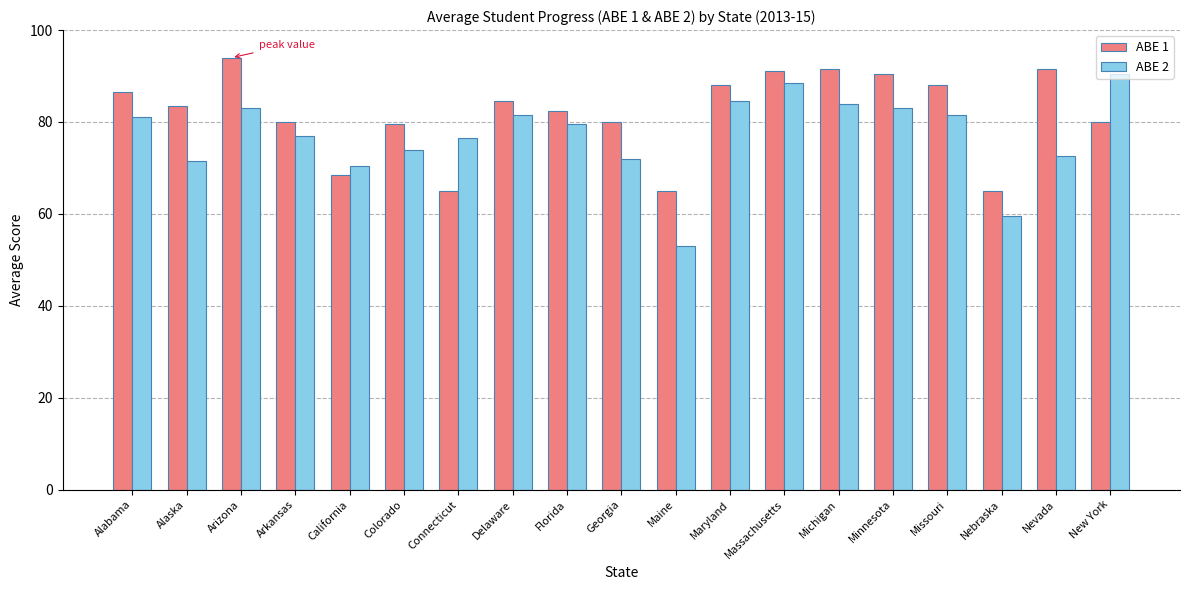

Which series has the largest range (max minus min)?

ABE 2